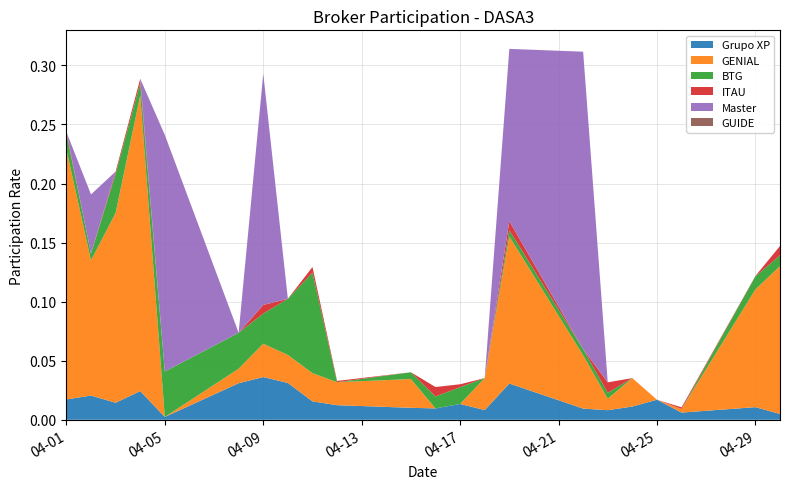

Reading left to right, transcribe all the data shown in this chart.

Grupo XP: 0.0	0.0	0.0	0.0	0.0	0.0	0.0	0.0	0.0	0.0	0.0	0.0	0.0	0.0	0.0	0.0	0.0	0.0	0.0	0.0	0.0	0.0
GENIAL: 0.2	0.1	0.2	0.3	0.0	0.0	0.0	0.0	0.0	0.0	0.0	0.0	0.0	0.0	0.1	0.0	0.0	0.0	0.0	0.0	0.1	0.1
BTG: 0.0	0.0	0.0	0.0	0.0	0.0	0.0	0.0	0.1	0.0	0.0	0.0	0.0	0.0	0.0	0.0	0.0	0.0	0.0	0.0	0.0	0.0
ITAU: 0.0	0.0	0.0	0.0	0.0	0.0	0.0	0.0	0.0	0.0	0.0	0.0	0.0	0.0	0.0	0.0	0.0	0.0	0.0	0.0	0.0	0.0
Master: 0.0	0.1	0.0	0.0	0.2	0.0	0.2	0.0	0.0	0.0	0.0	0.0	0.0	0.0	0.1	0.3	0.0	0.0	0.0	0.0	0.0	0.0
GUIDE: 0.0	0.0	0.0	0.0	0.0	0.0	0.0	0.0	0.0	0.0	0.0	0.0	0.0	0.0	0.0	0.0	0.0	0.0	0.0	0.0	0.0	0.0